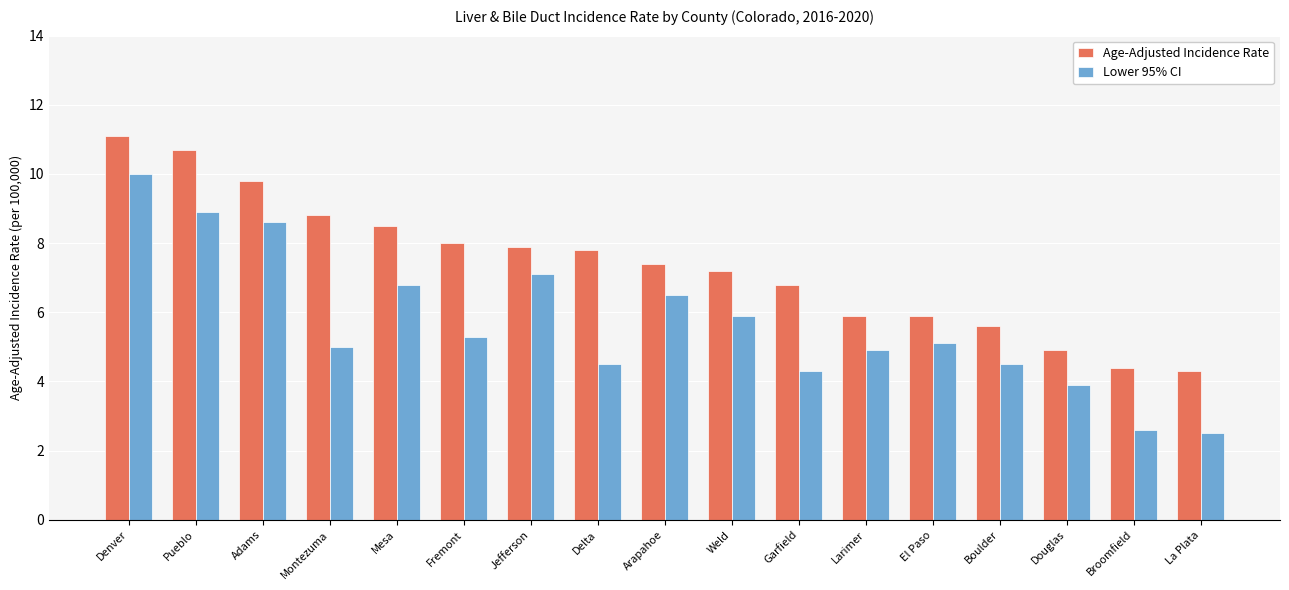

What are all the series names shown in the legend?

Age-Adjusted Incidence Rate, Lower 95% CI